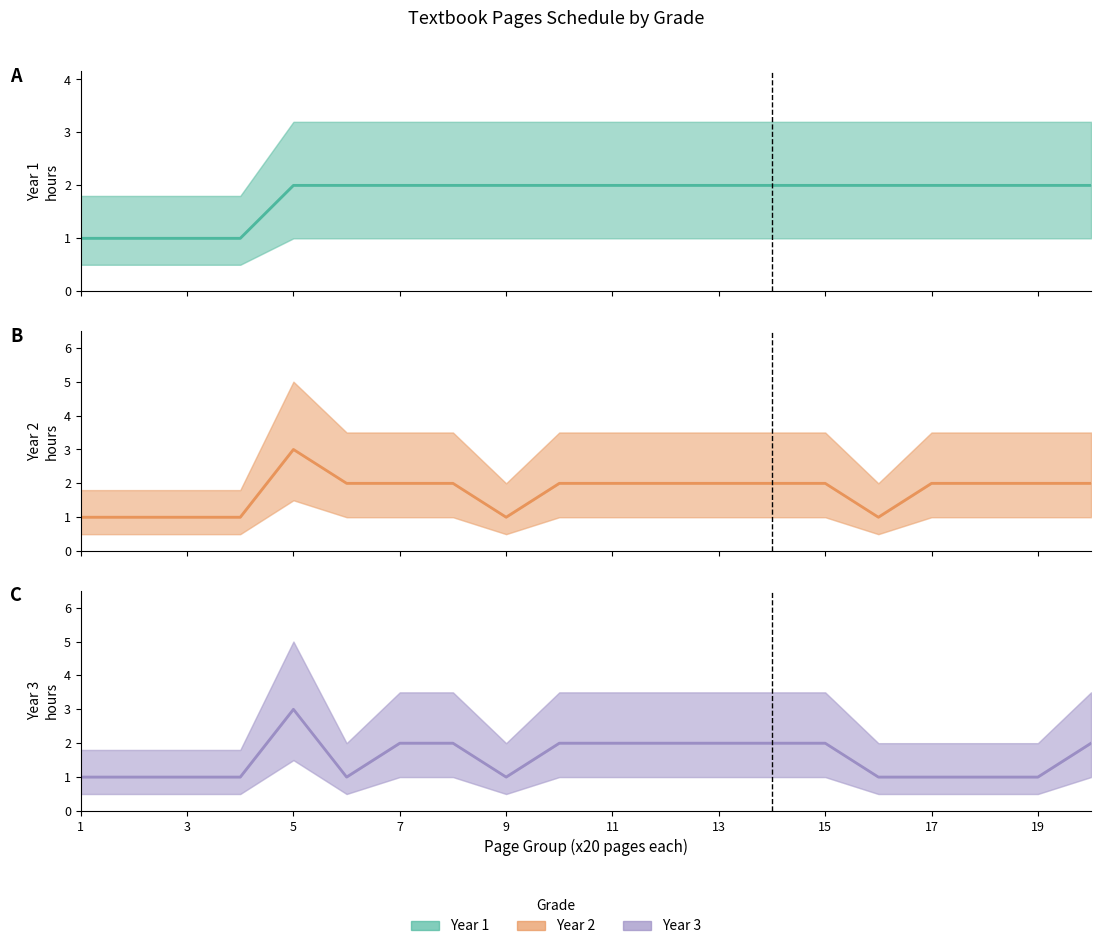

What is the difference between the second highest and second lowest values in the Year 2 series?

1